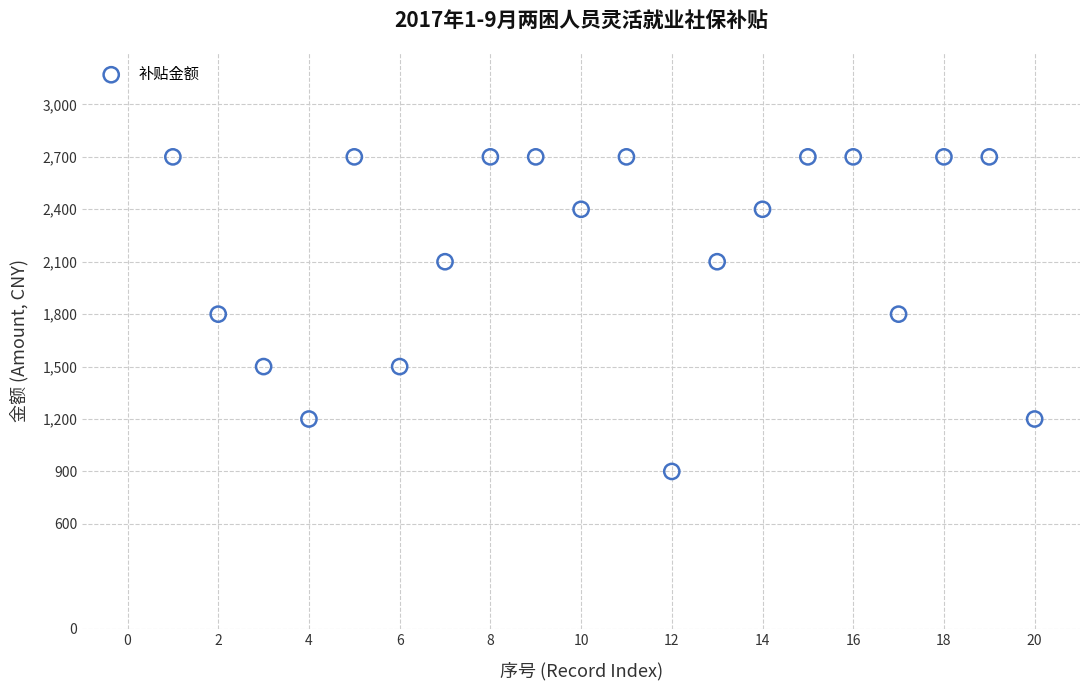

What is the range of Y values (max minus min)?

1800